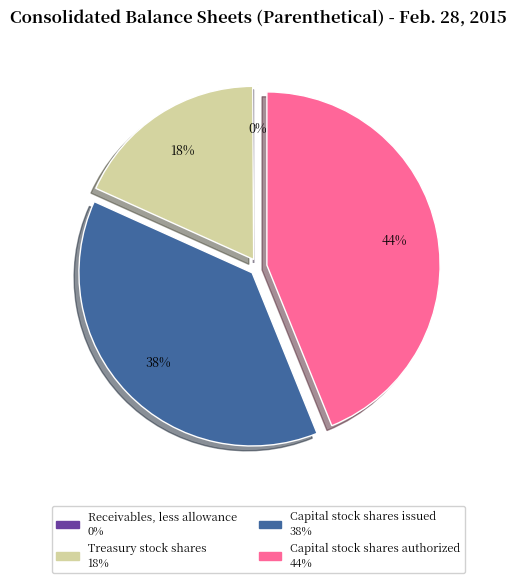

To the nearest percent, what is the difference between the Capital stock shares authorized and Treasury stock shares slice percentages?

26%